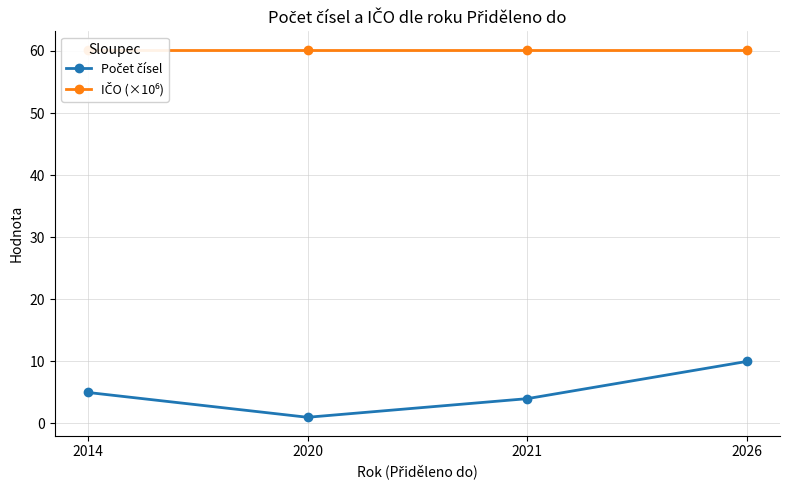

Reading left to right, list all the values displayed in this chart.

Počet čísel: 2014=5.0	2020=1.0	2021=4.0	2026=10.0
IČO (×10⁶): 2014=60.2	2020=60.2	2021=60.2	2026=60.2